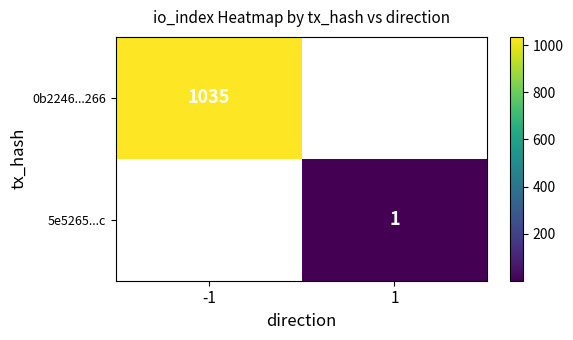

The value of 5e5265...c at 1 is 0. True or false?

False